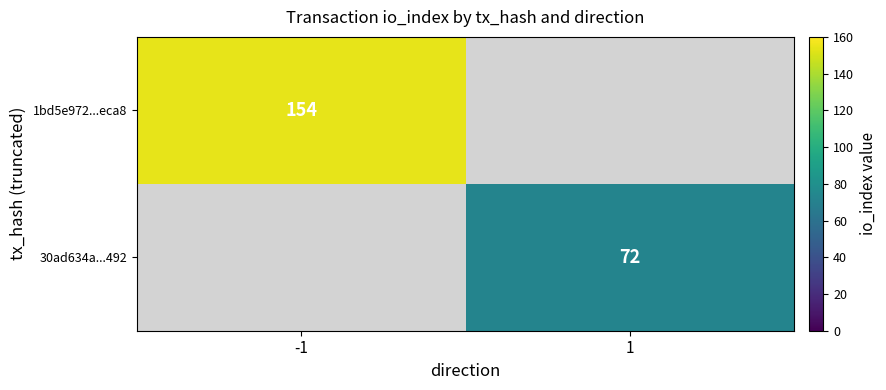

Which category has the lowest value across all series?

1